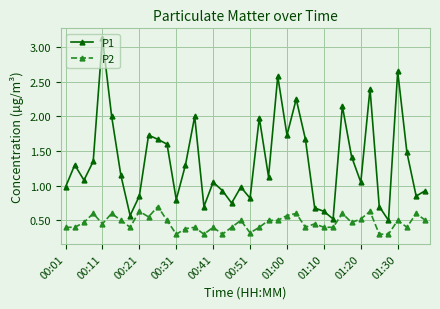

Which series has the largest total across all categories?

P1